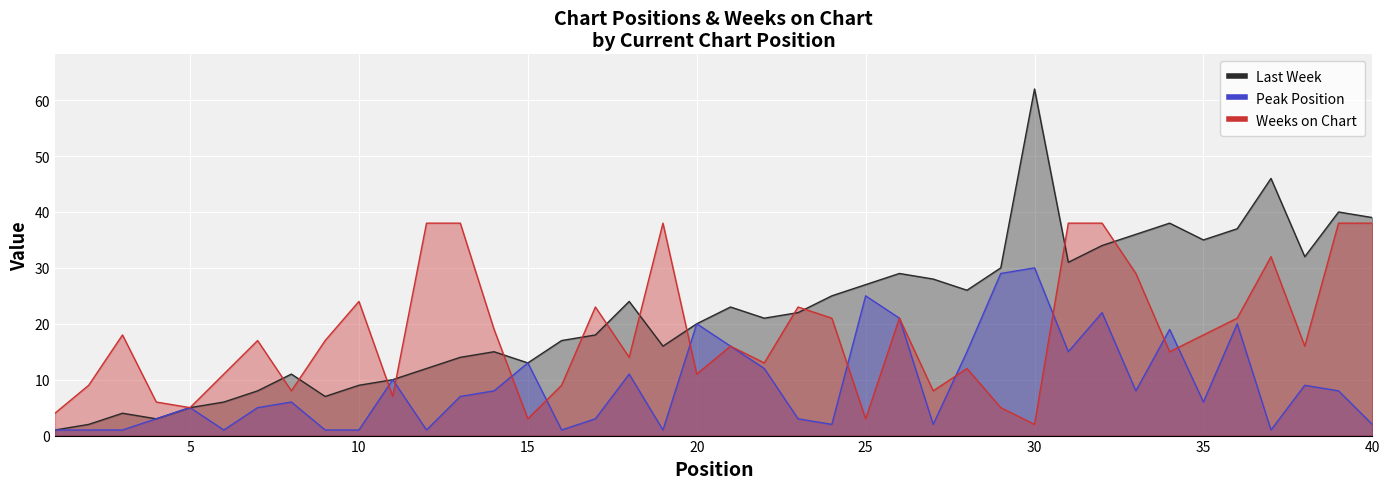

At which label does Last Week first exceed 22?

18